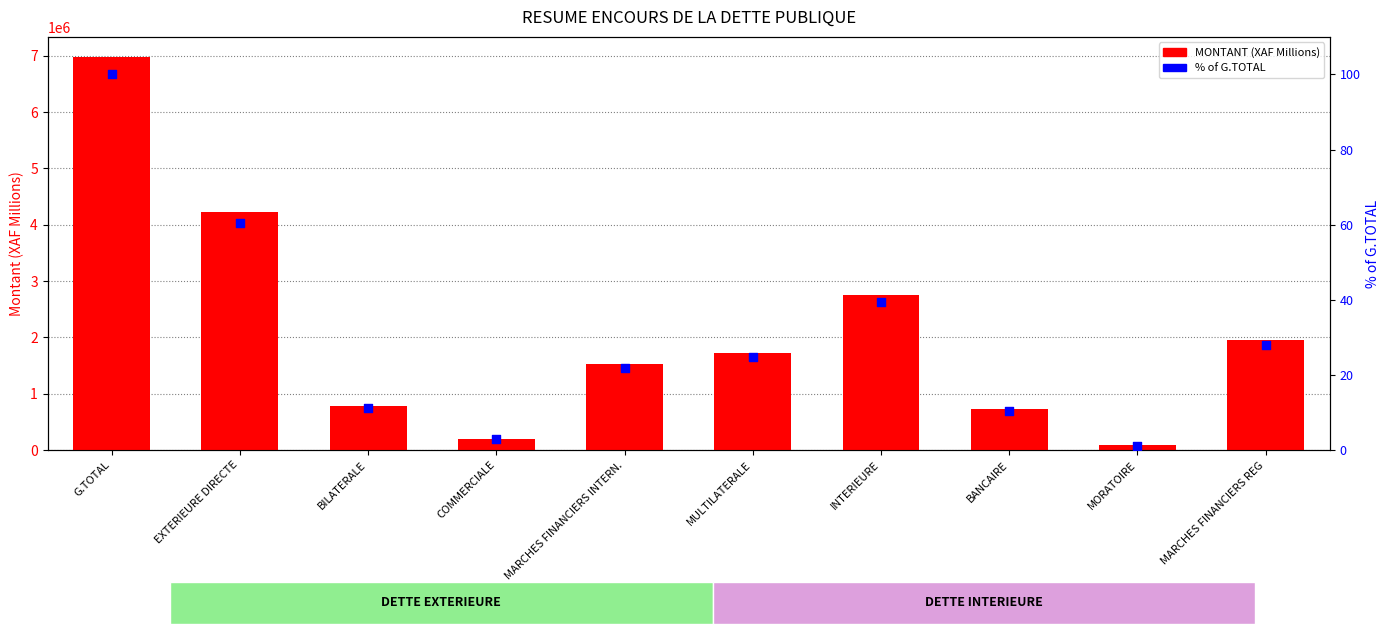

At which category is the sum across all series the highest?

G.TOTAL